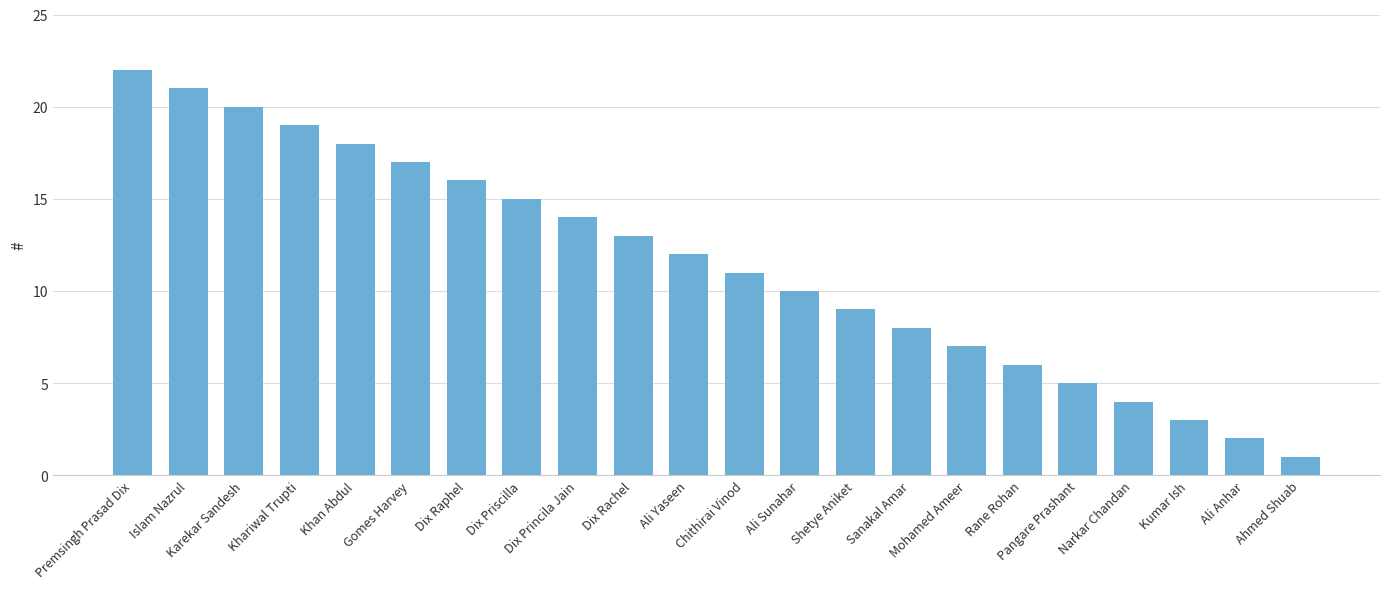

The value at Chithirai Vinod is 11. True or false?

True